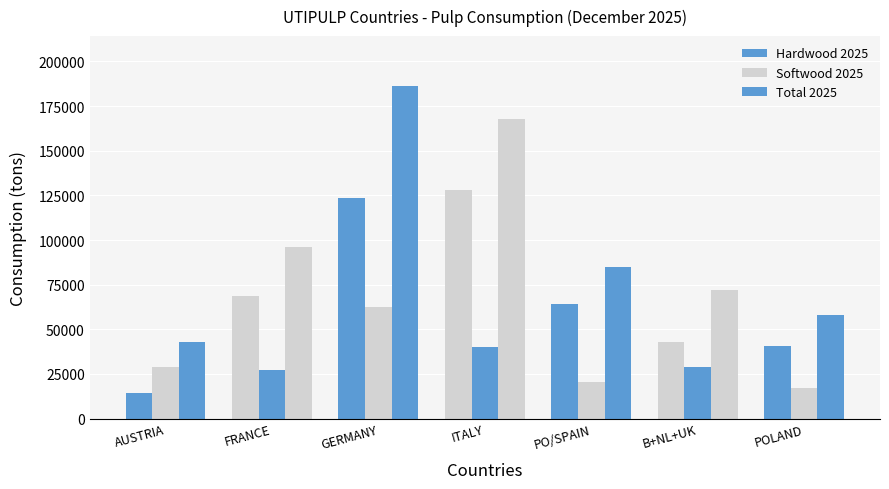

Which has a higher value, GERMANY or PO/SPAIN?

GERMANY